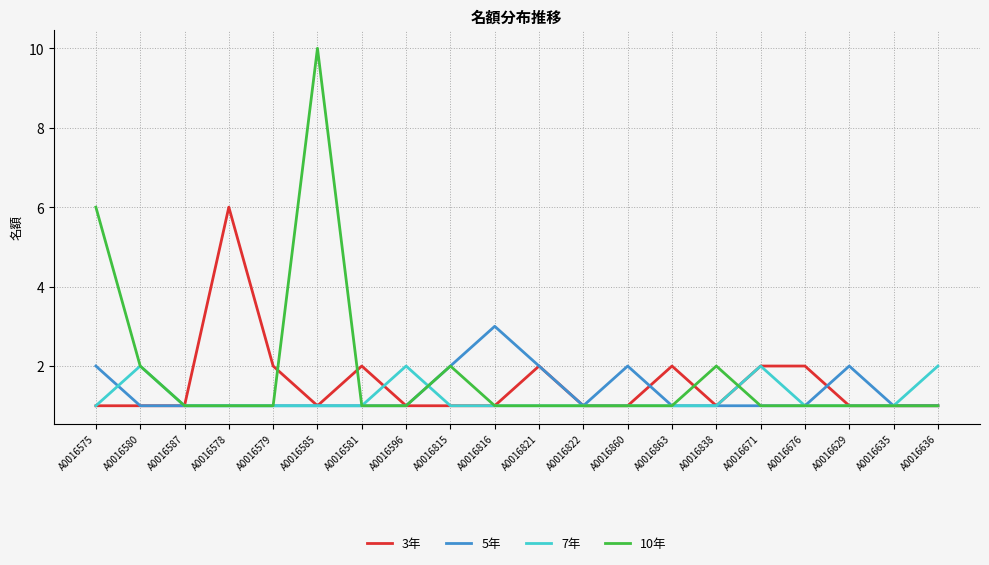

What is the average value of the 3年 series?

2